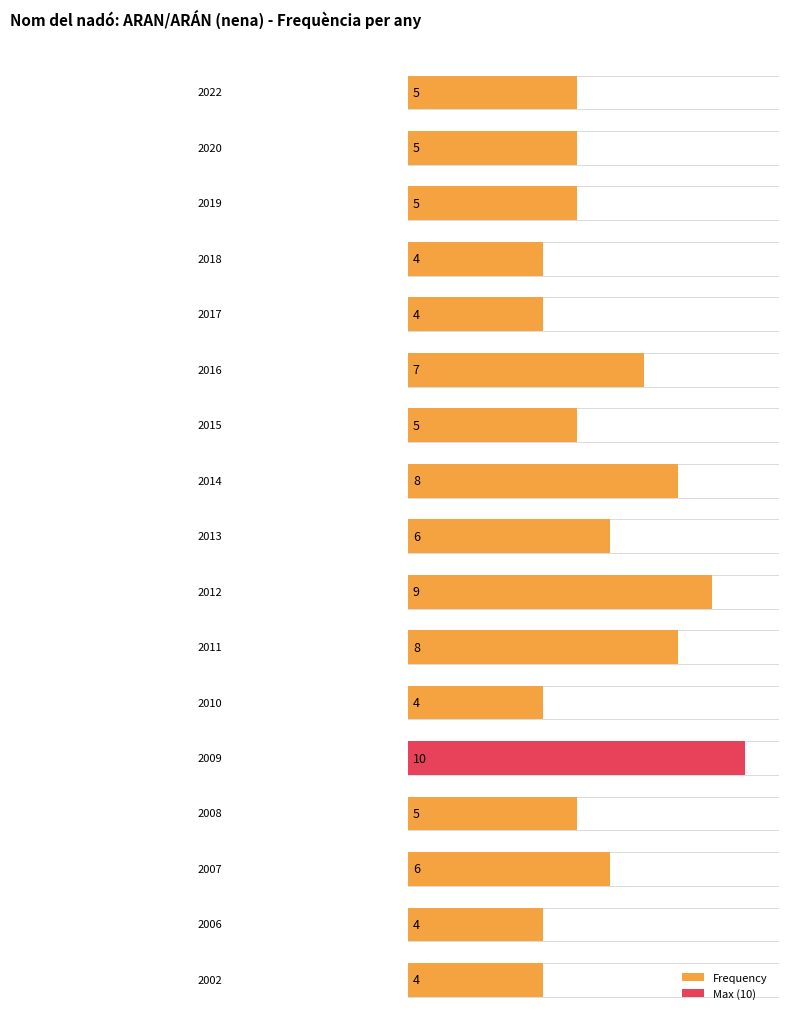

Does the chart contain stacked bars?

No